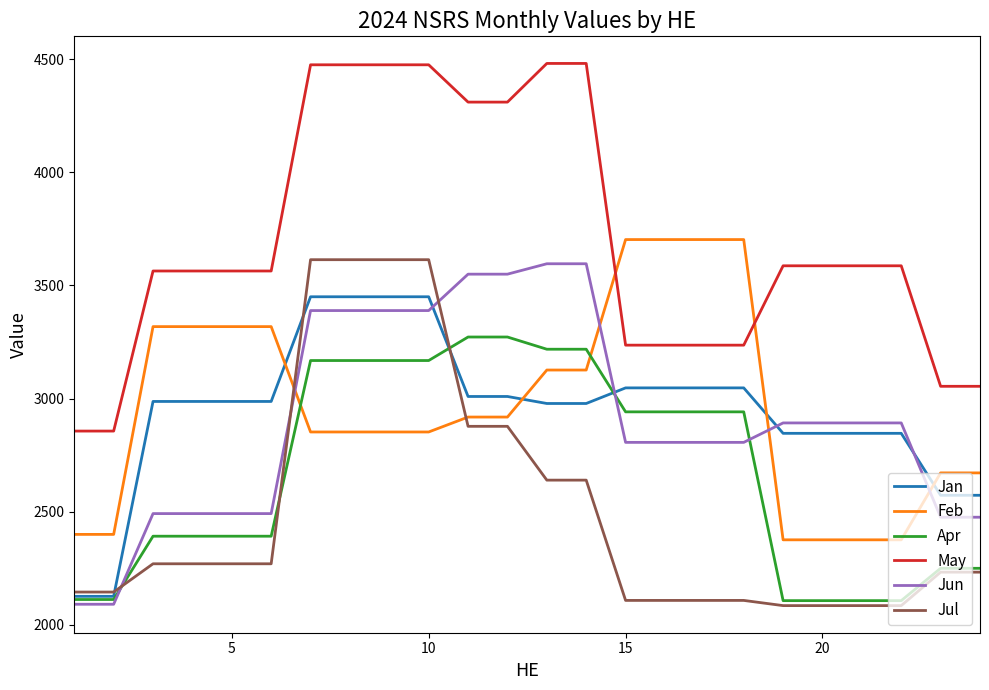

True or false: May and Jan cross at least once.

False